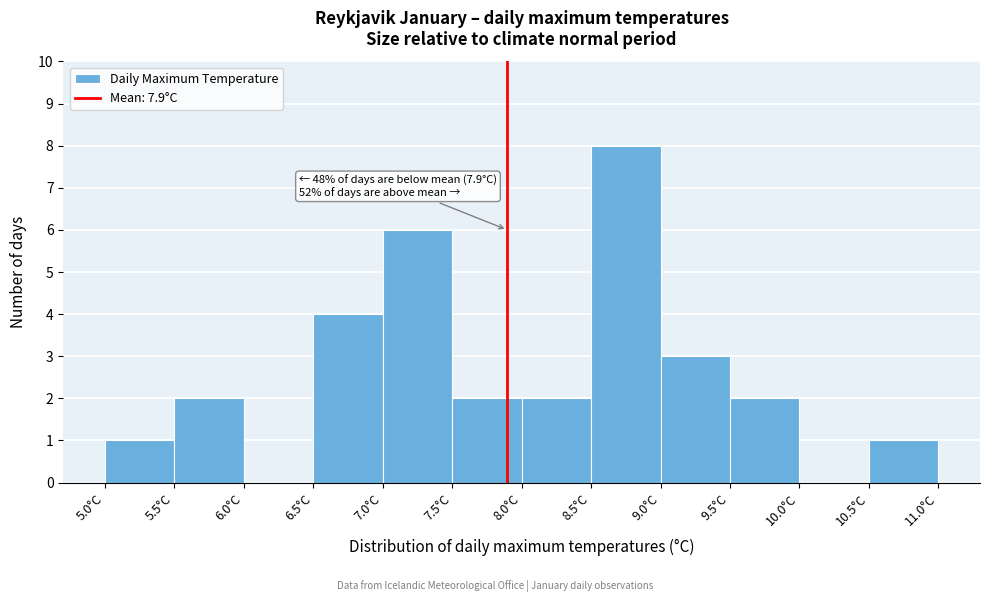

Which range on the x-axis has the tallest bar?

8.5 to 9.0